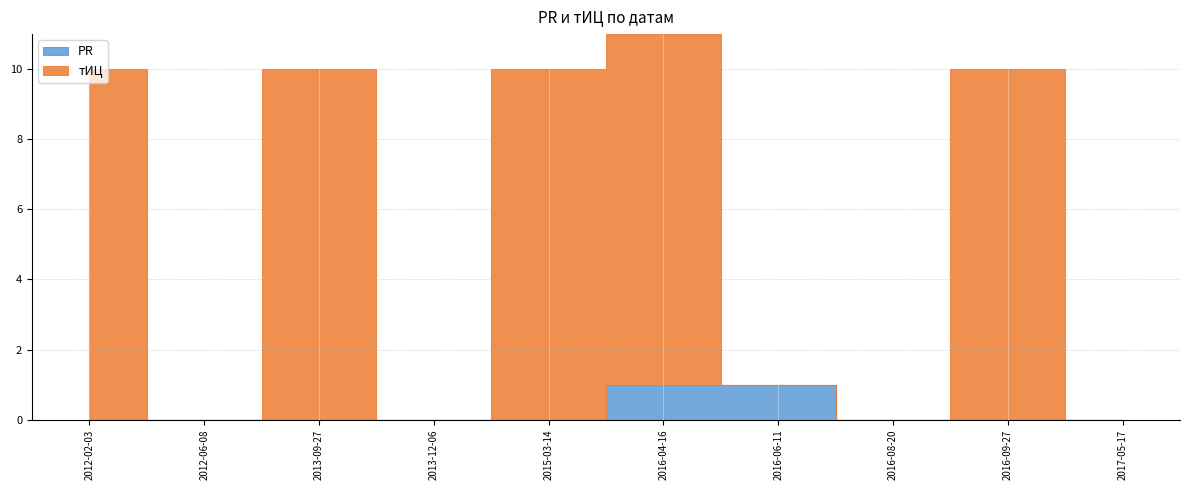

Which series has the largest total across all categories?

тИЦ